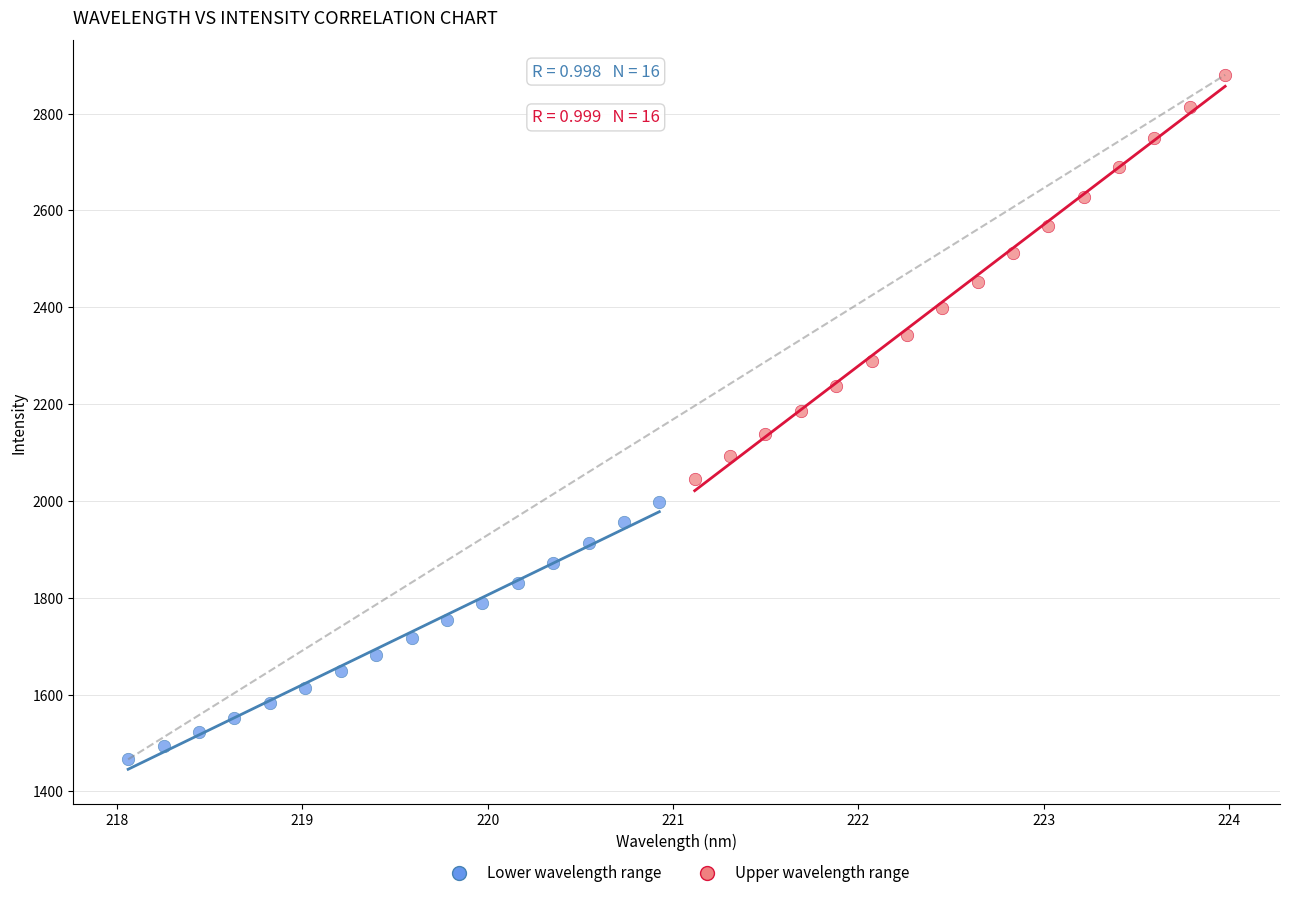

Which series reaches the maximum Y coordinate?

Upper wavelength range